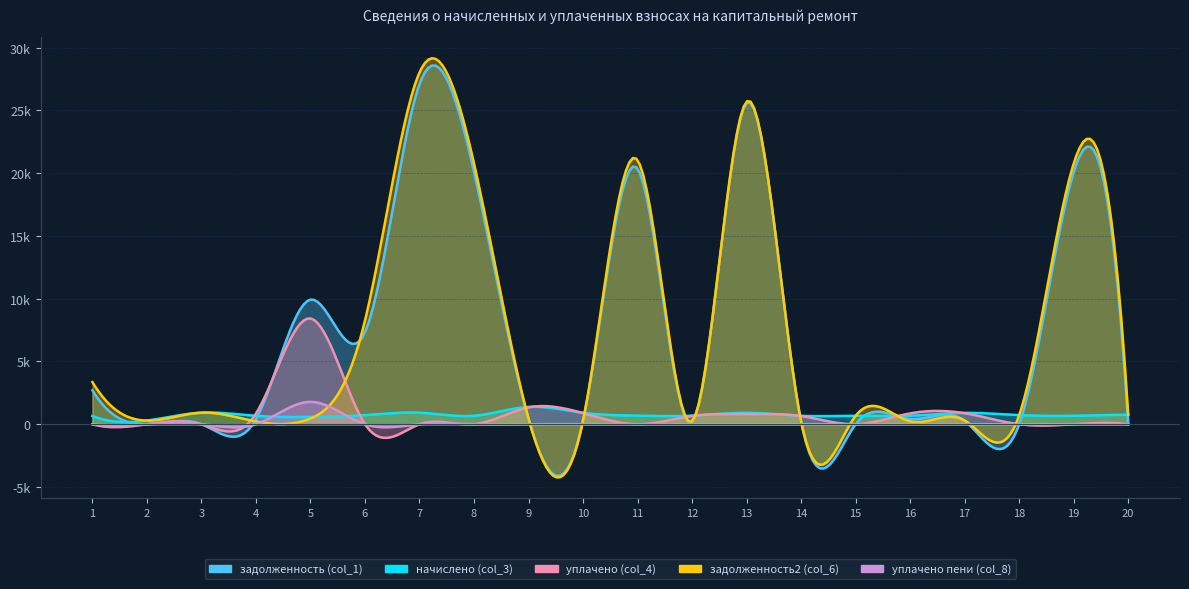

The value of начислено (col_3) at 9 is 1380.7. True or false?

True